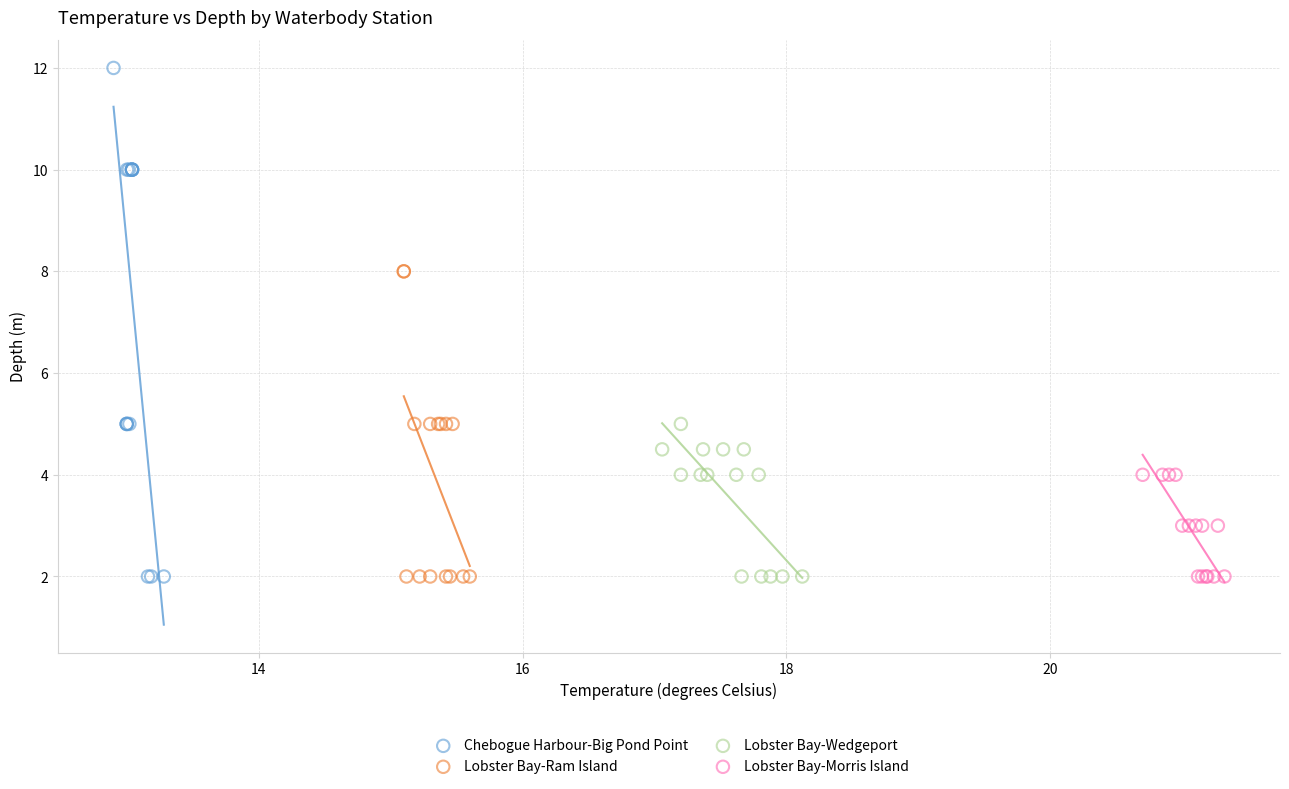

Which series contains the highest Y value?

Chebogue Harbour-Big Pond Point